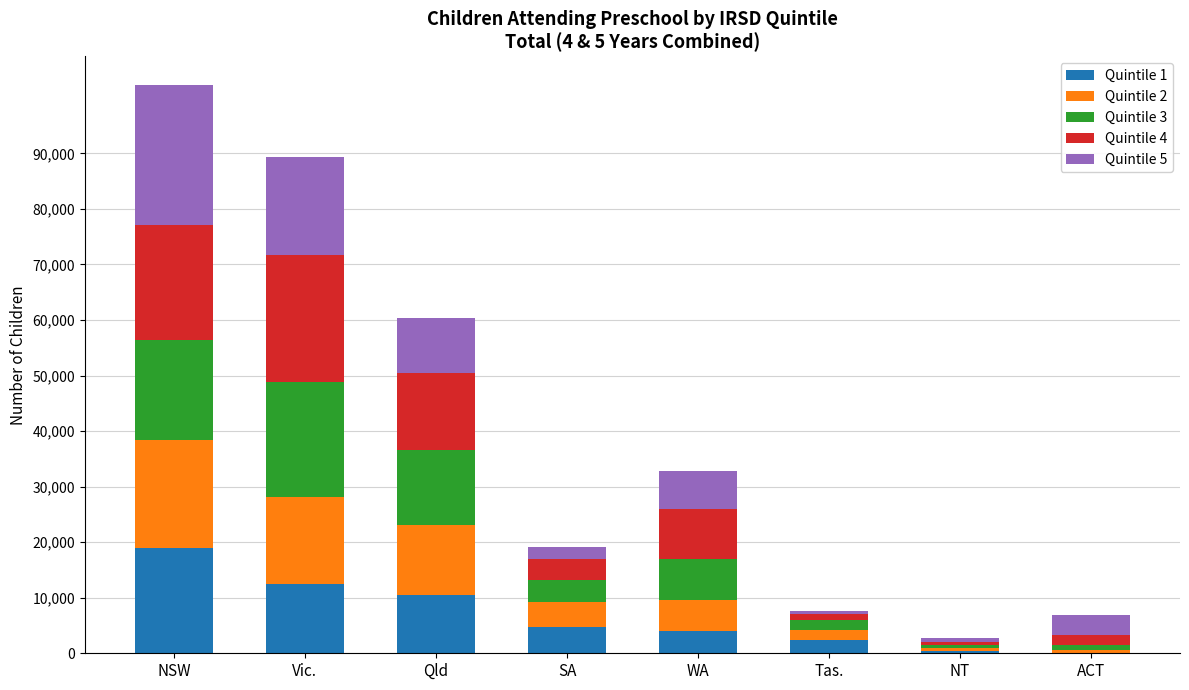

At which category is the sum across all series the highest?

NSW